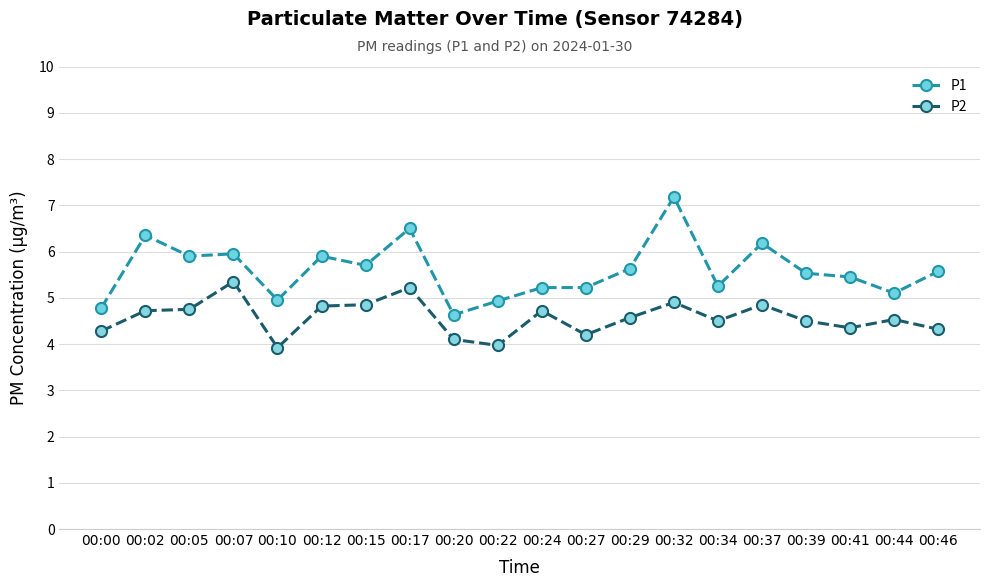

Which series has the widest spread of values?

P1